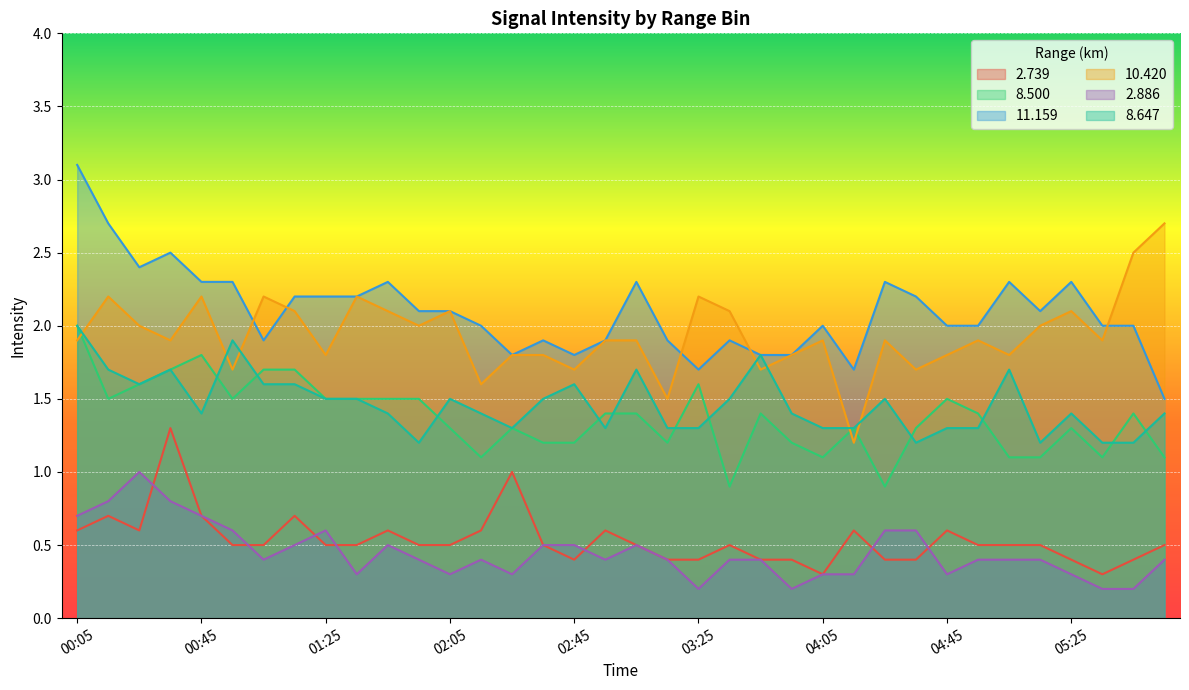

What is the sum of the 11.159 values at 03:05 and 05:45?

4.3